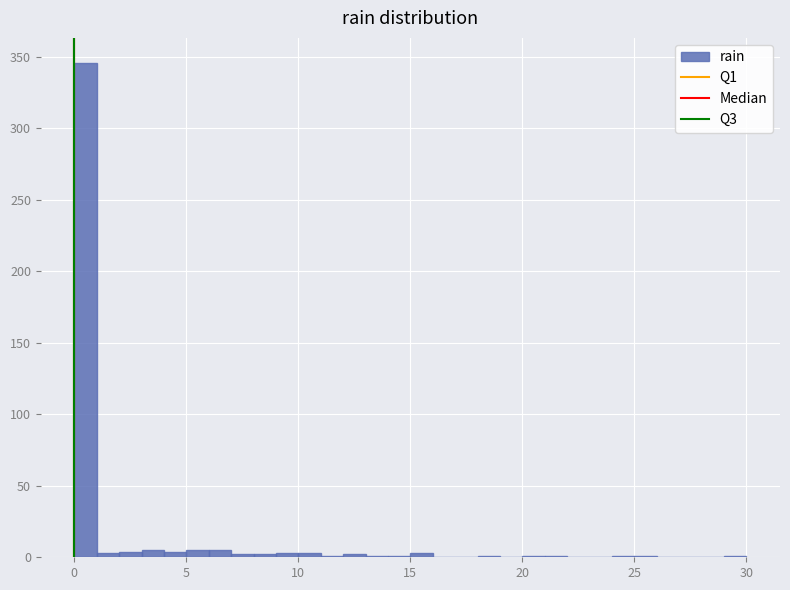

Read against the x-axis, roughly where is the centre of the tallest bar?

0.5